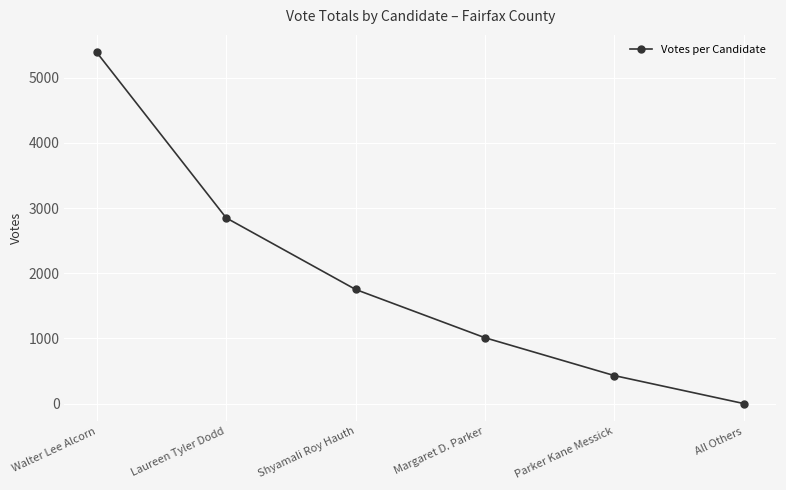

Which category has the lowest value across all series?

All Others